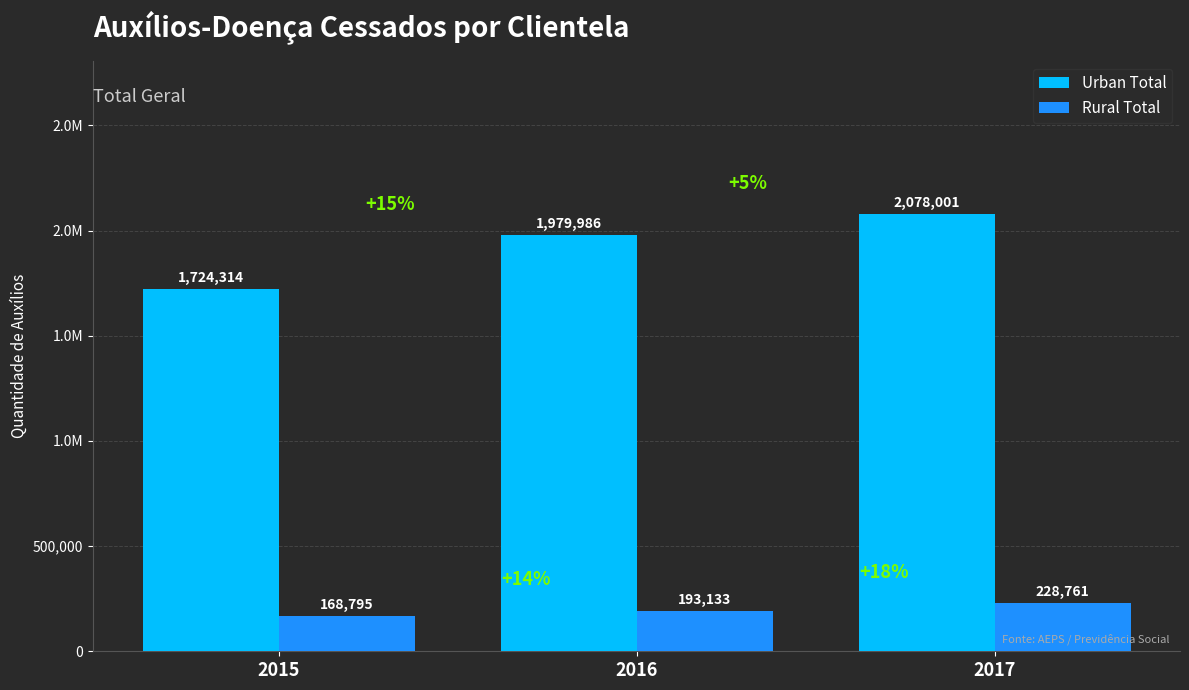

Is it true that Rural Total equals 168795 at 2015?

True